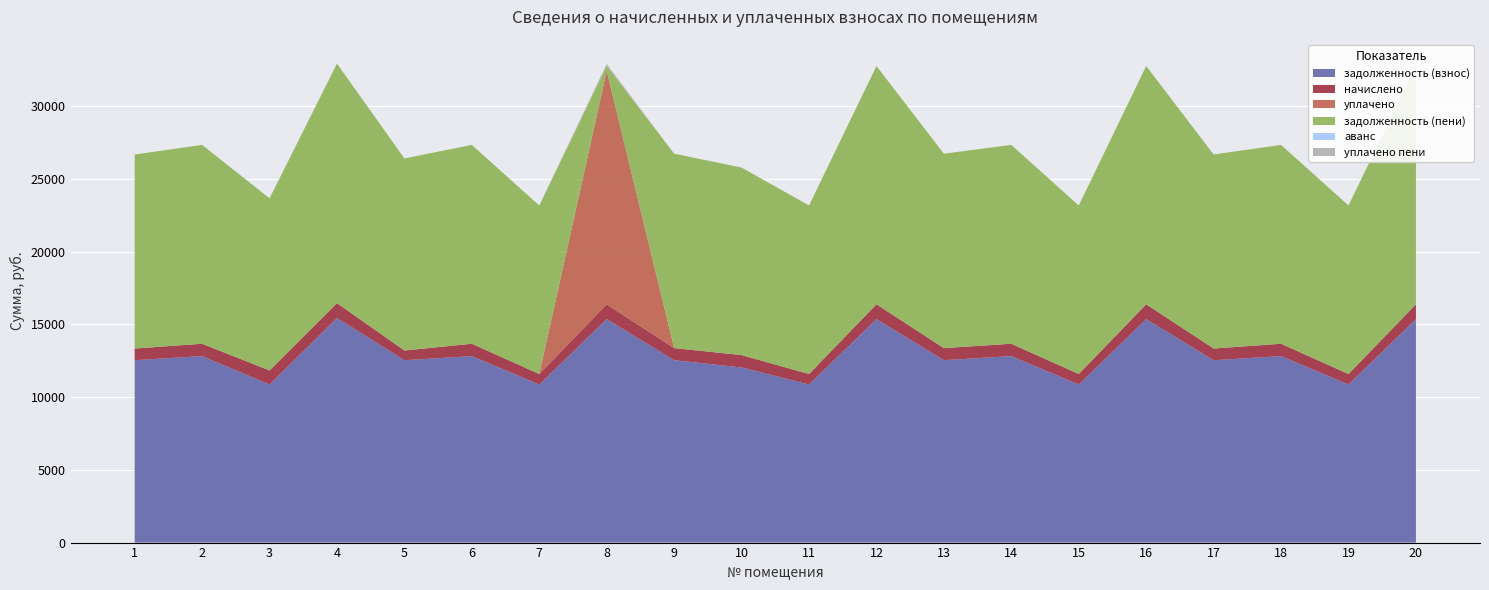

Reading left to right, list all the values displayed in this chart.

задолженность (взнос): 1=12531.8	2=12814.3	3=10862.6	4=15433.7	5=12531.8	6=12814.3	7=10862.6	8=15356.6	9=12531.8	10=12035.9	11=10862.6	12=15356.6	13=12531.8	14=12814.3	15=10862.6	16=15356.6	17=12531.8	18=12814.3	19=10862.6	20=15356.6
начислено: 1=802.7	2=848.8	3=965.9	4=1022.3	5=665.8	6=848.8	7=719.5	8=1017.2	9=830.1	10=848.8	11=719.5	12=1017.2	13=830.1	14=848.8	15=719.5	16=1017.2	17=802.7	18=848.8	19=719.5	20=1017.2
уплачено: 1=0.0	2=0.0	3=0.0	4=0.0	5=0.0	6=0.0	7=0.0	8=16034.8	9=0.0	10=0.0	11=0.0	12=0.0	13=0.0	14=0.0	15=0.0	16=0.0	17=0.0	18=0.0	19=0.0	20=0.0
задолженность (пени): 1=13334.5	2=13663.1	3=11828.6	4=16456.0	5=13197.6	6=13663.1	7=11582.2	8=339.1	9=13361.9	10=12884.7	11=11582.2	12=16373.9	13=13361.9	14=13663.1	15=11582.2	16=16373.9	17=13334.5	18=13663.1	19=11582.2	20=16373.9
аванс: 1=0.0	2=0.0	3=0.0	4=0.0	5=0.0	6=0.0	7=0.0	8=0.0	9=0.0	10=0.0	11=0.0	12=0.0	13=0.0	14=0.0	15=0.0	16=0.0	17=0.0	18=0.0	19=0.0	20=0.0
уплачено пени: 1=0.0	2=0.0	3=0.0	4=0.0	5=0.0	6=0.0	7=0.0	8=143.9	9=0.0	10=0.0	11=0.0	12=0.0	13=0.0	14=0.0	15=0.0	16=0.0	17=0.0	18=0.0	19=0.0	20=0.0